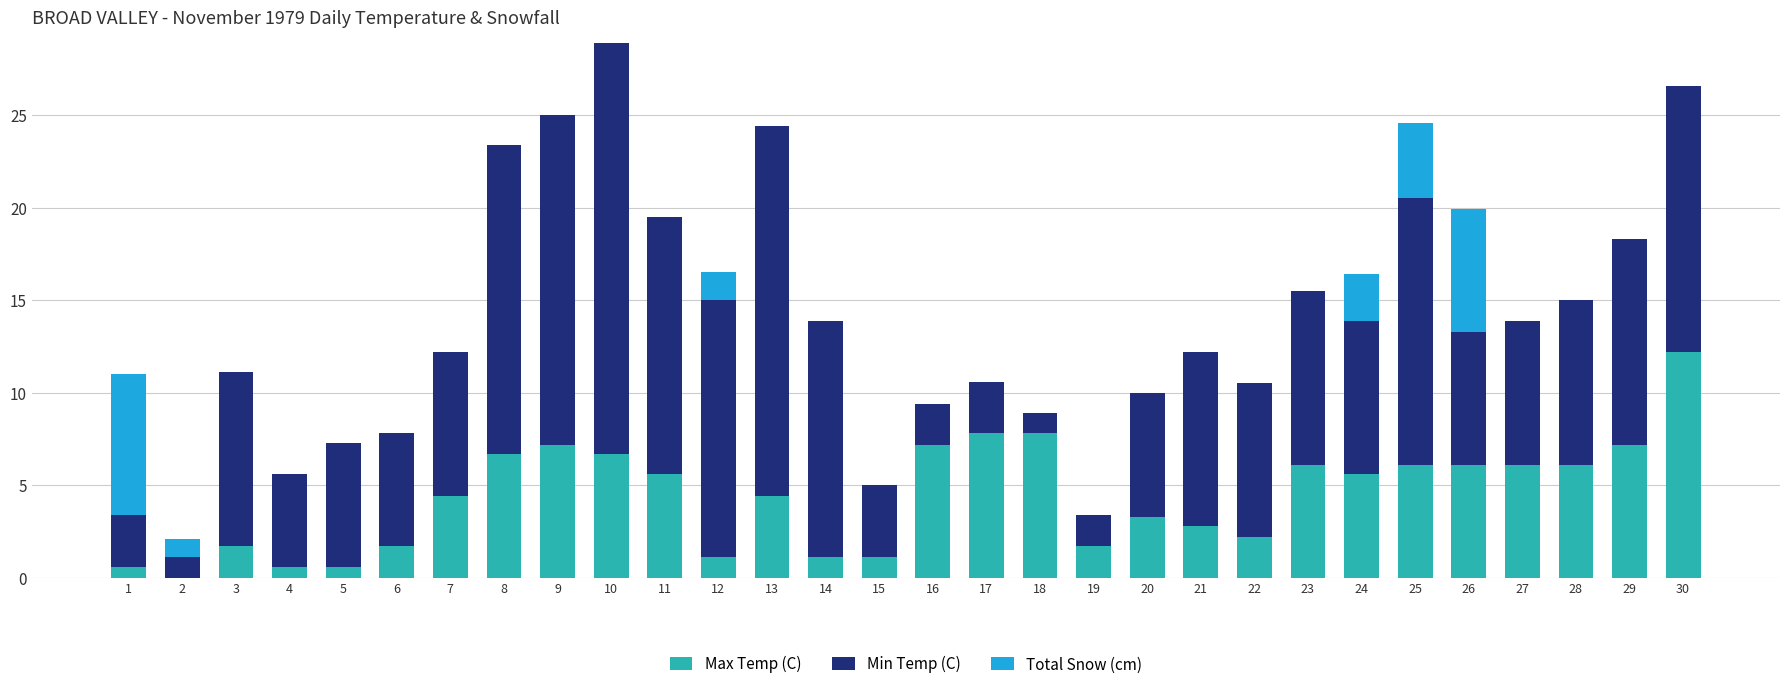

Are the bars horizontal?

No